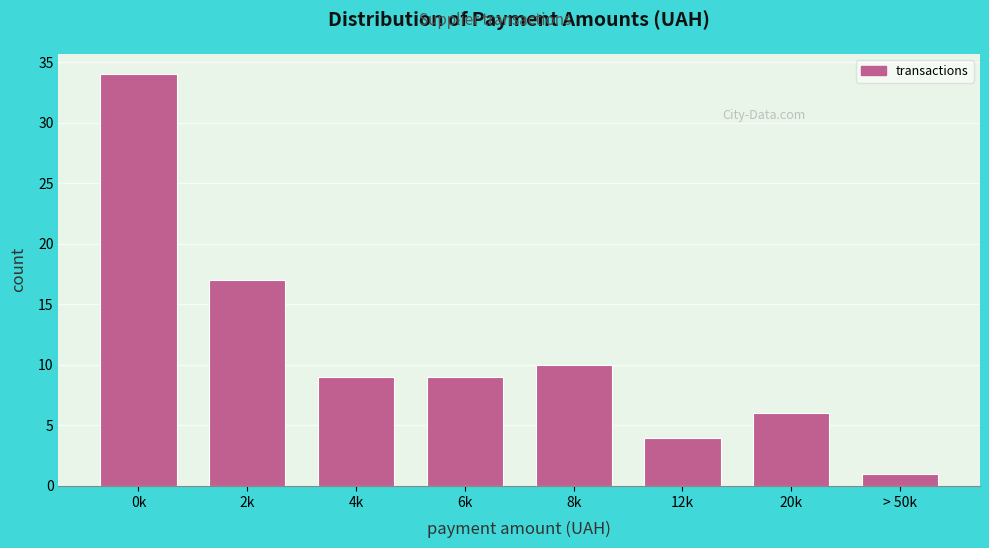

Reading left to right, what are all the values shown in this chart?

0k=34	2k=17	4k=9	6k=9	8k=10	12k=4	20k=6	> 50k=1